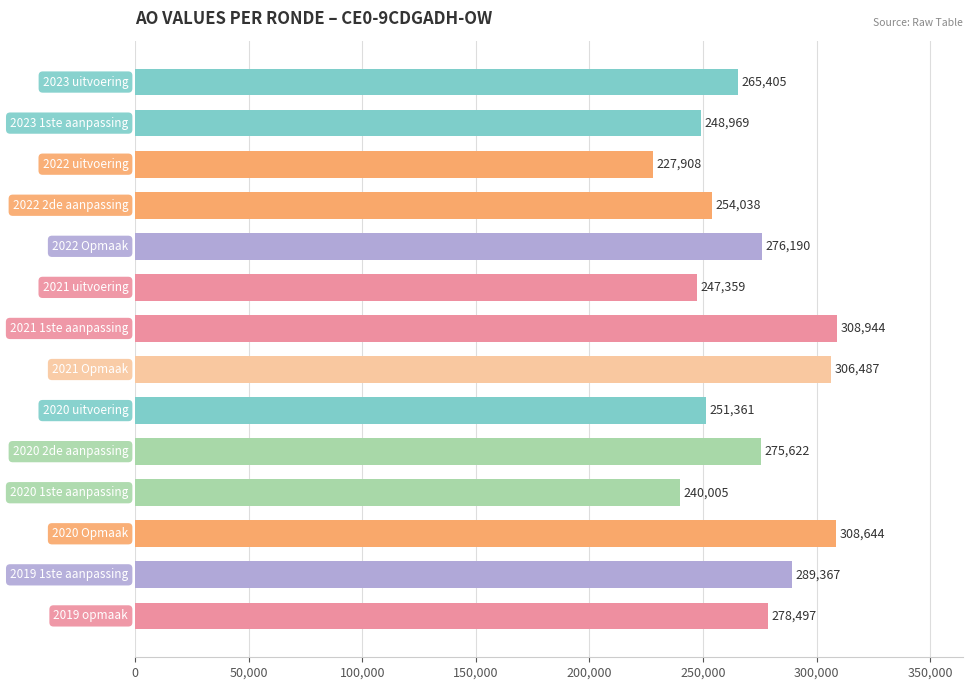

How many categories are shown in the chart?

14